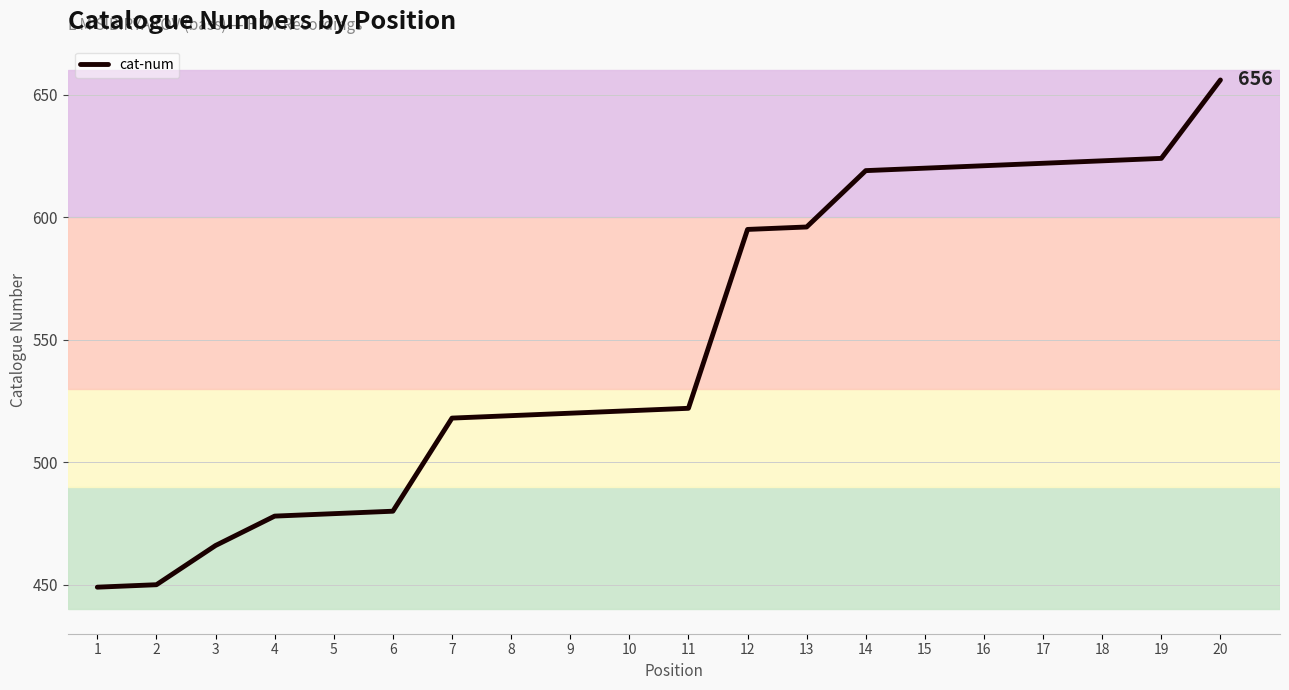

What is the change in value from 11 to 15?

+98